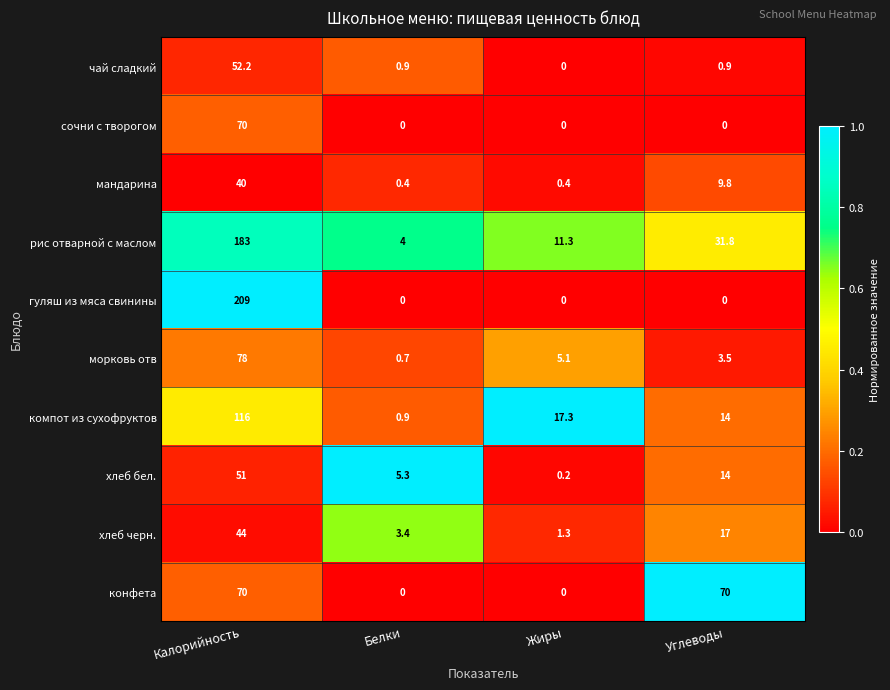

Which series has the widest spread of values?

гуляш из мяса свинины